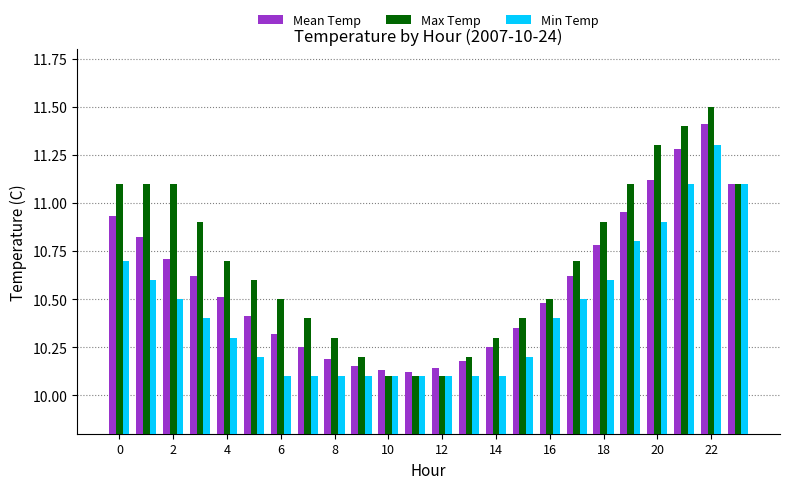

What are all the series names shown in the legend?

Mean Temp, Max Temp, Min Temp